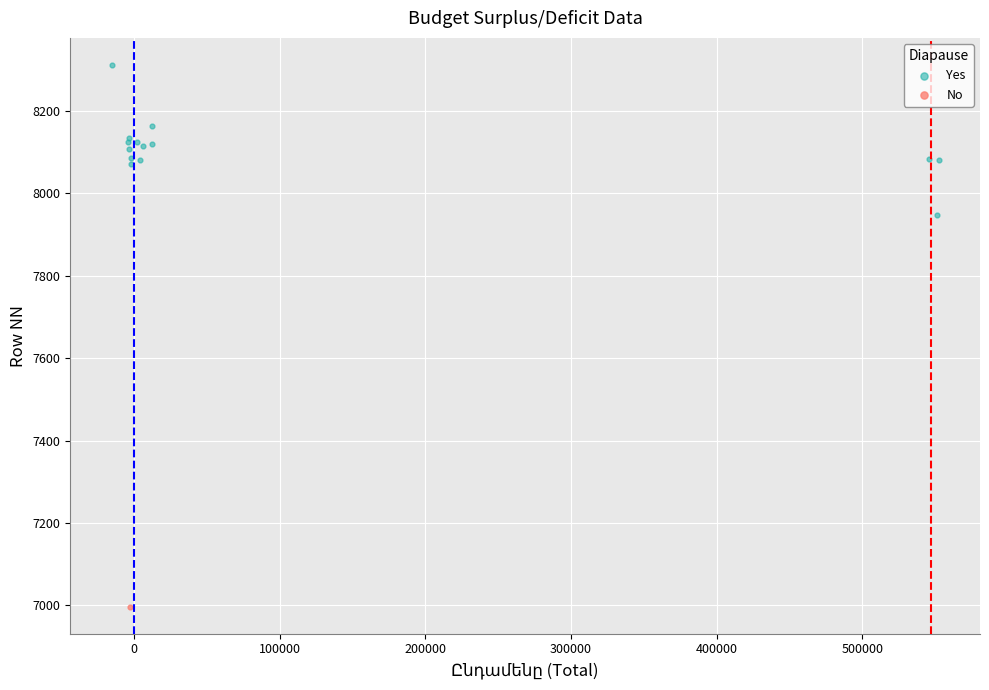

What are all the series names shown in the legend?

Yes, No